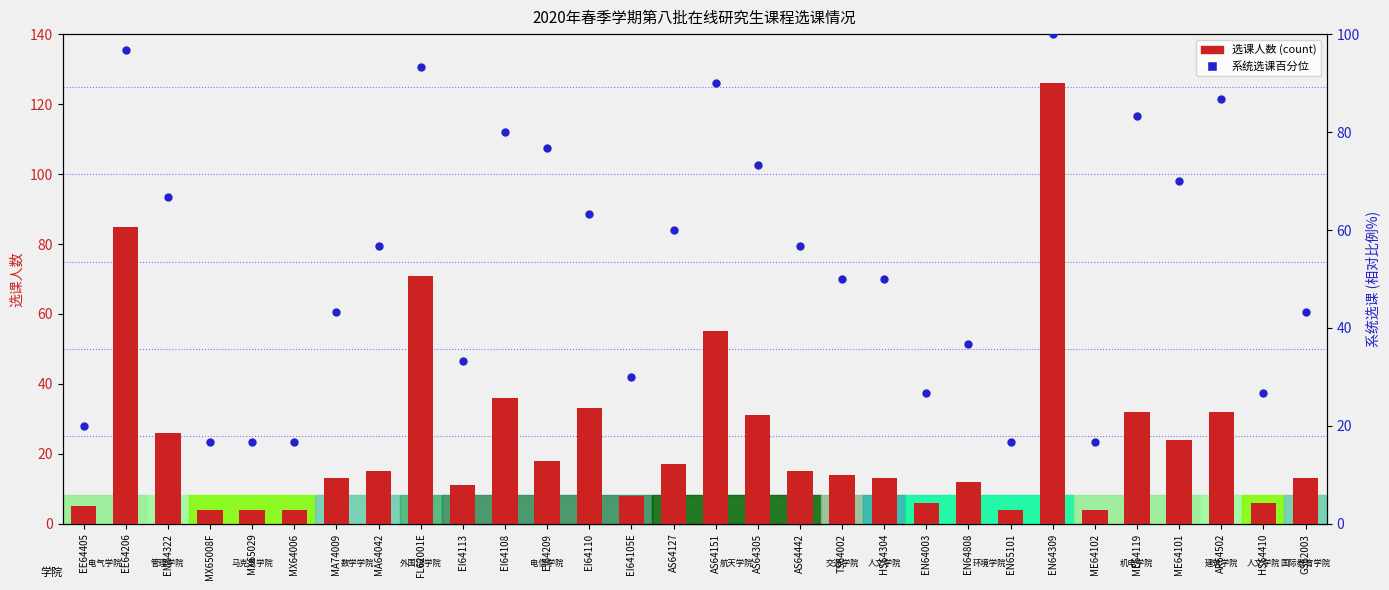

What are all the series names shown in the legend?

选课人数, 系统选课百分位